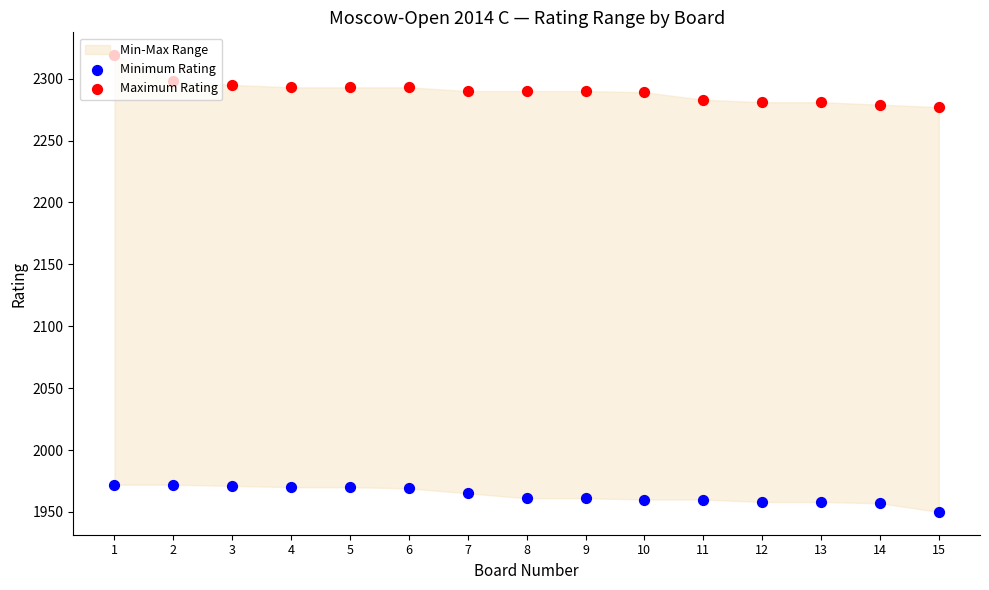

Which series has the largest total across all categories?

Maximum Rating